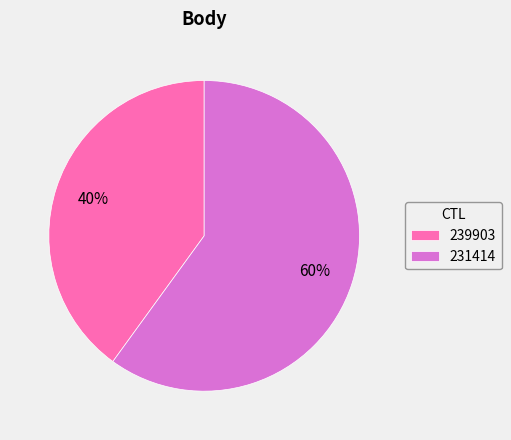

Which slice represents more than half of the pie?

231414